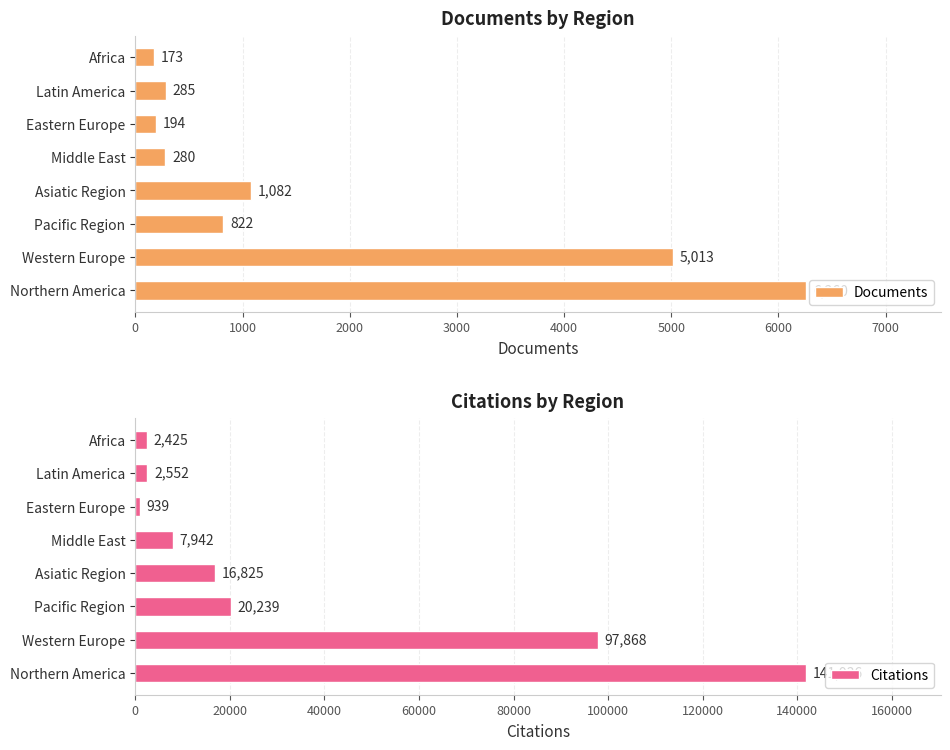

At which label is Documents closest to 3216?

Western Europe